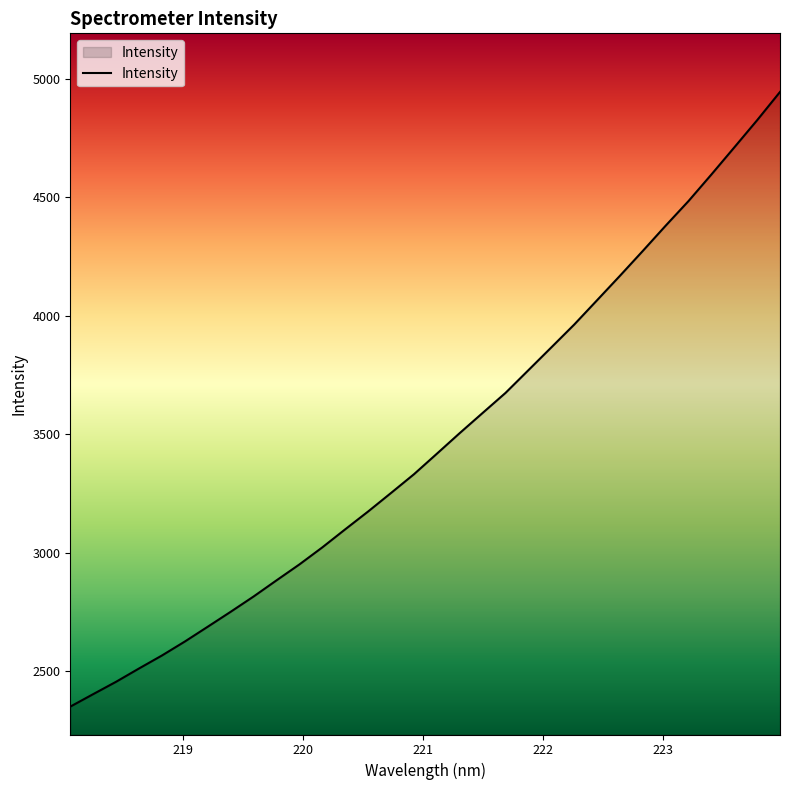

What is the minimum value shown in the chart?

2351.6